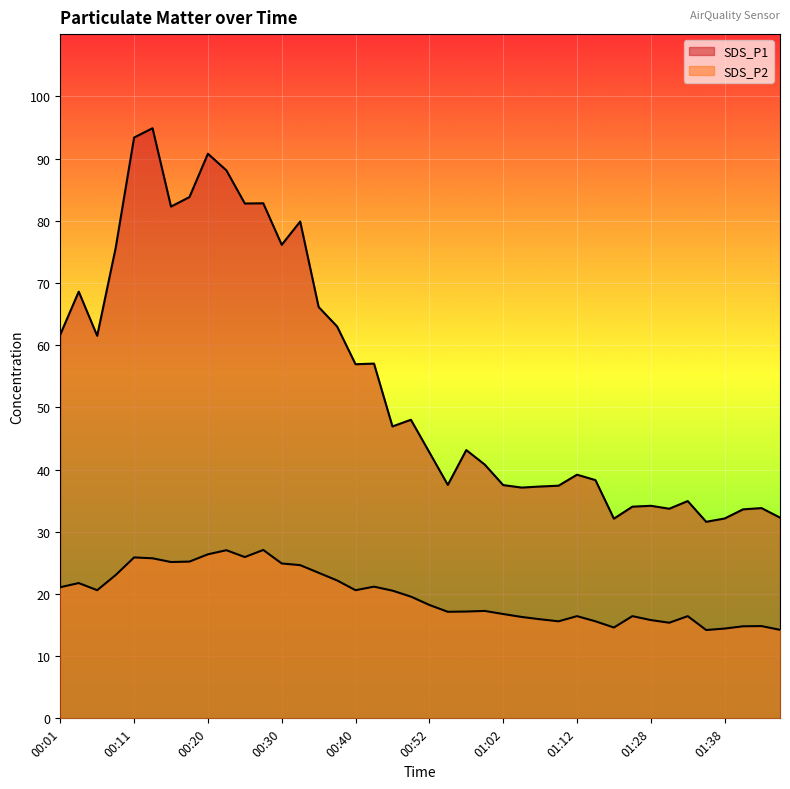

Rank the series by their maximum value, from lowest to highest.

SDS_P2, SDS_P1